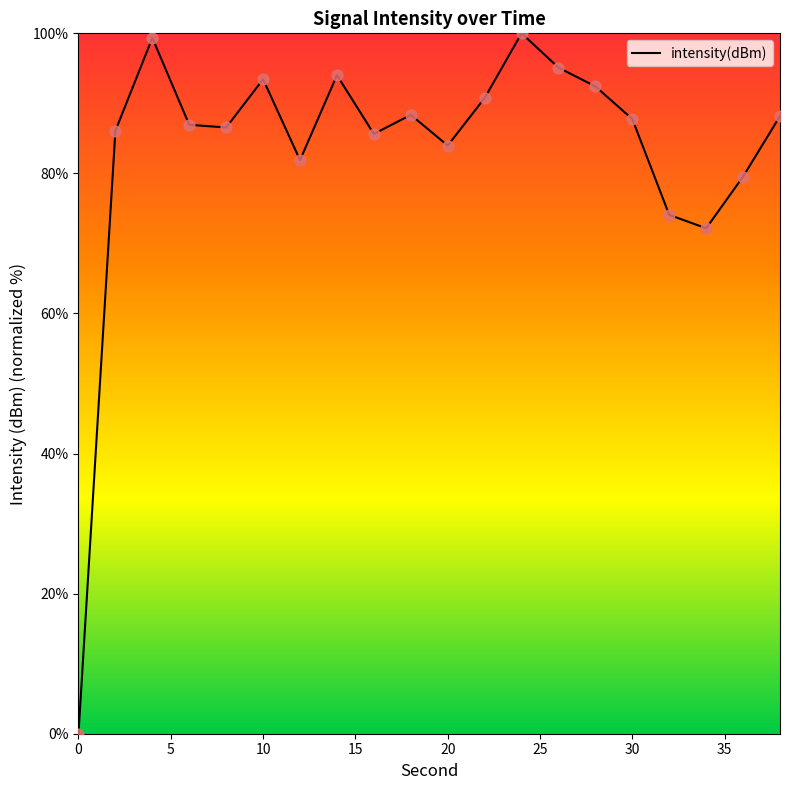

What is the difference between the maximum and minimum values?

100.0